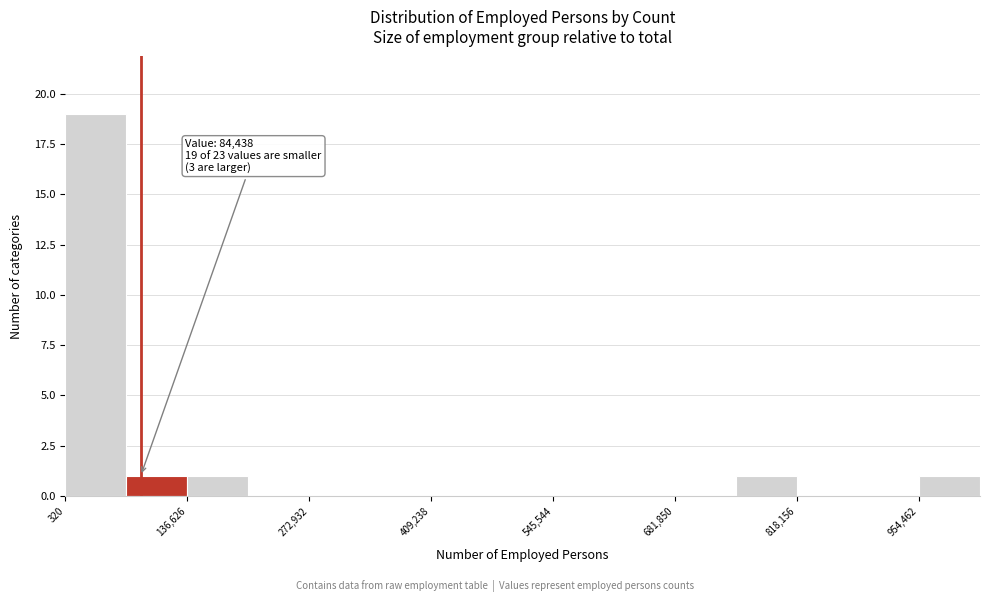

Around what value on the x-axis is the tallest bar? Give the approximate position of its centre, as read against the axis.

40000